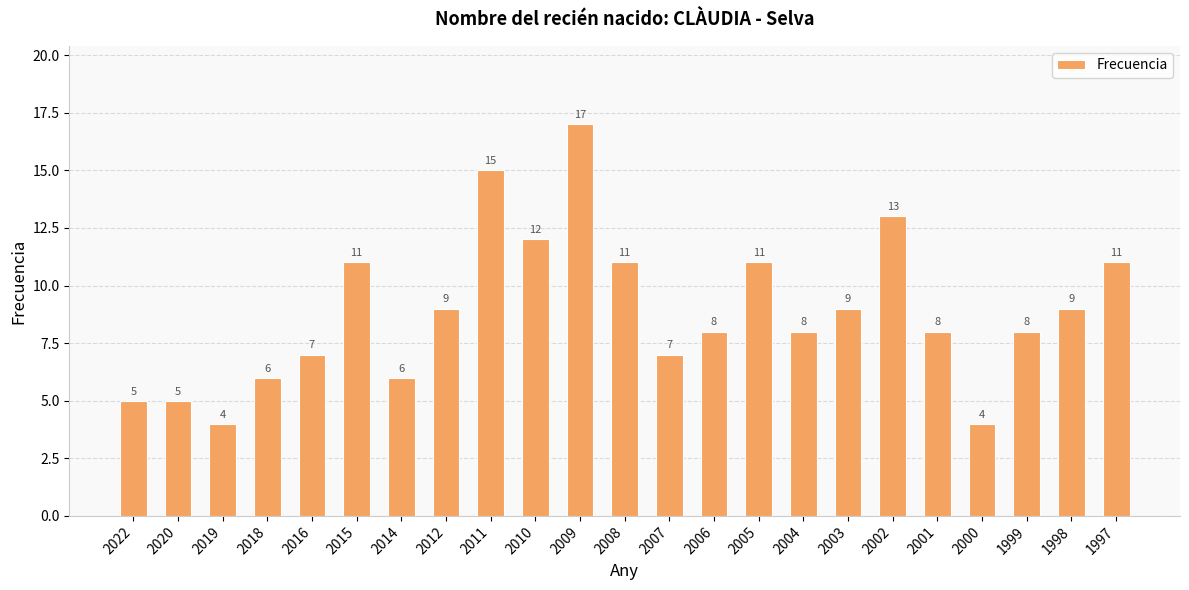

Read the value at 2000, to the nearest 5.

5